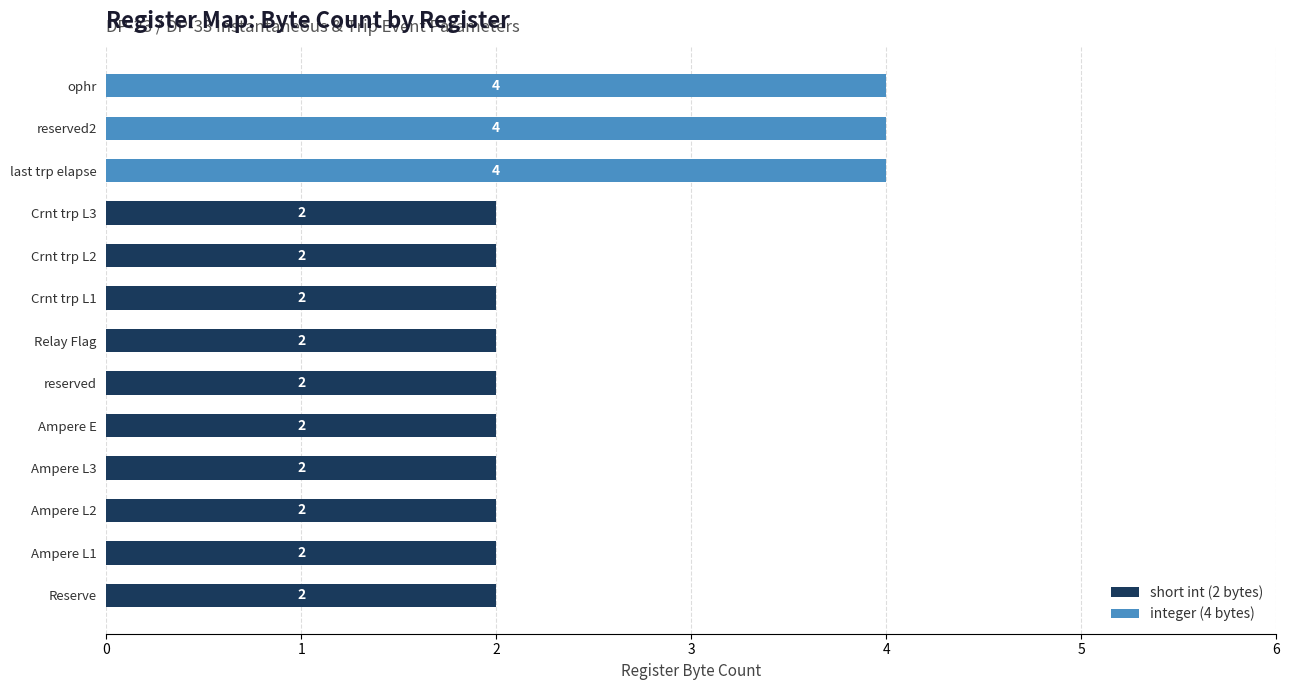

The value of short int (2 bytes) at Crnt trp L2 is 3. True or false?

False